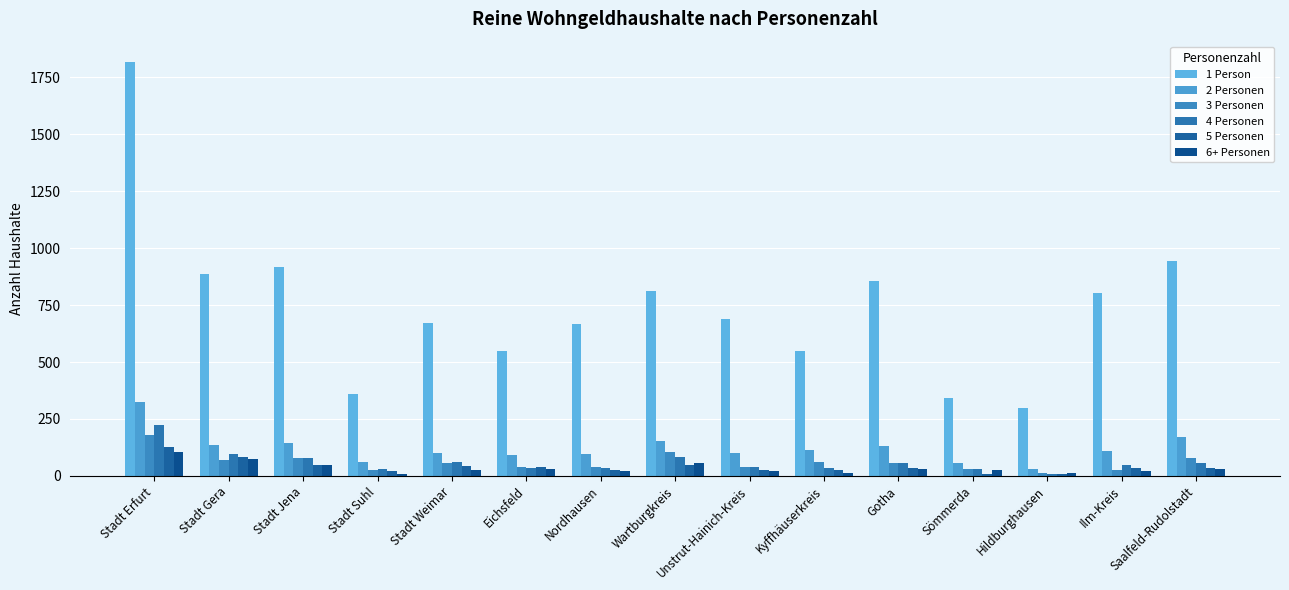

List the series in order of their peak value, lowest first.

6+ Personen, 5 Personen, 3 Personen, 4 Personen, 2 Personen, 1 Person